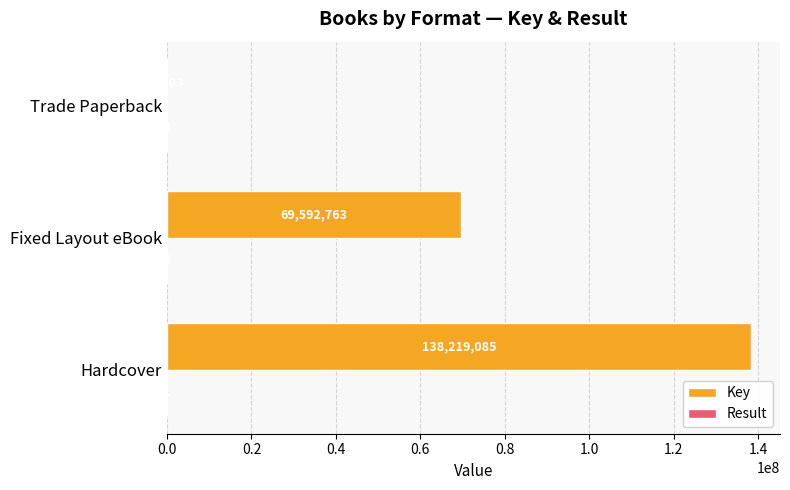

What is the total value across all series at Fixed Layout eBook?

69592766